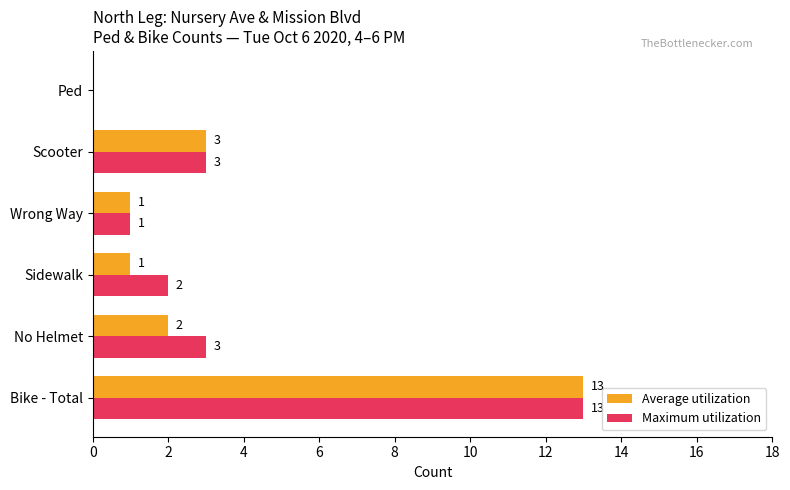

Which series has the largest total across all categories?

Maximum utilization